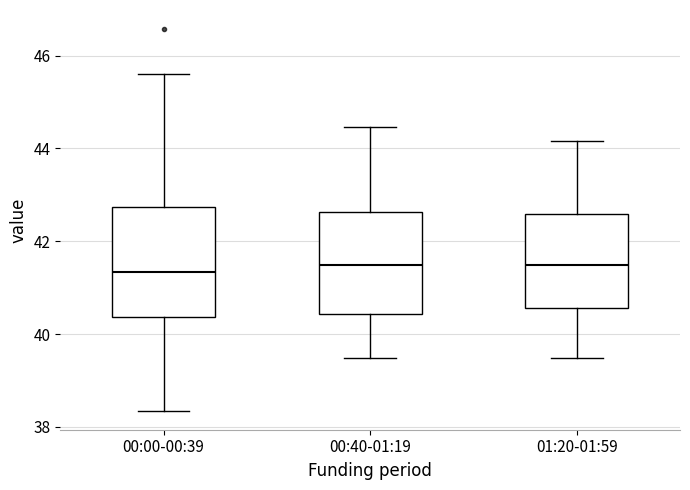

Reading left to right, read every box against the y-axis: the position of its median line, the range the box covers, and the ends of its whiskers. The values are not printed on the chart, so give them approximately, as read against the axis.

00:00-00:39: median 41.4, box 40.4 to 42.8, whiskers 38.4 to 45.6
00:40-01:19: median 41.4, box 40.4 to 42.6, whiskers 39.4 to 44.4
01:20-01:59: median 41.4, box 40.6 to 42.6, whiskers 39.4 to 44.2